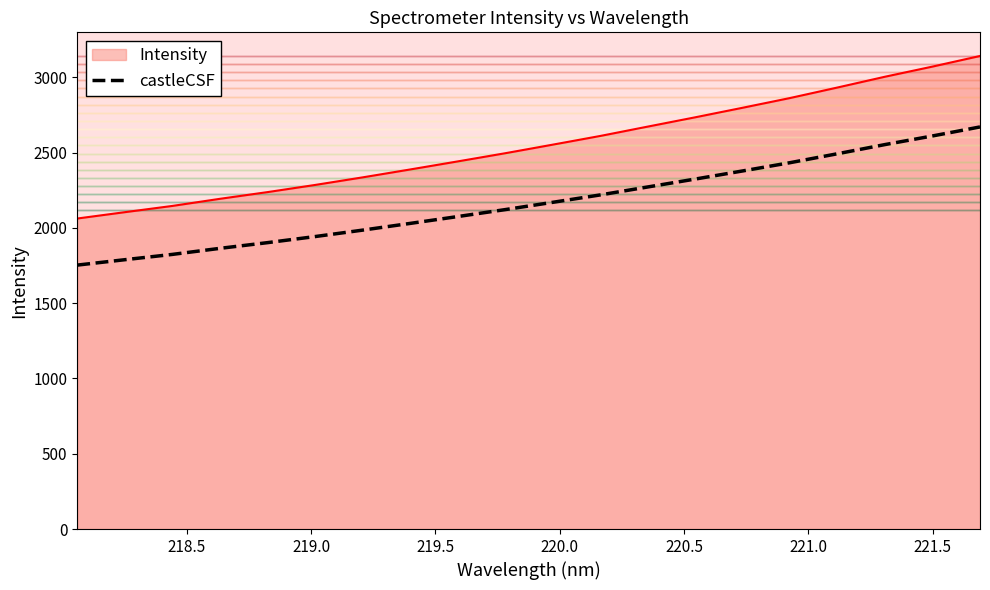

True or false: castleCSF and Intensity intersect in this chart.

False